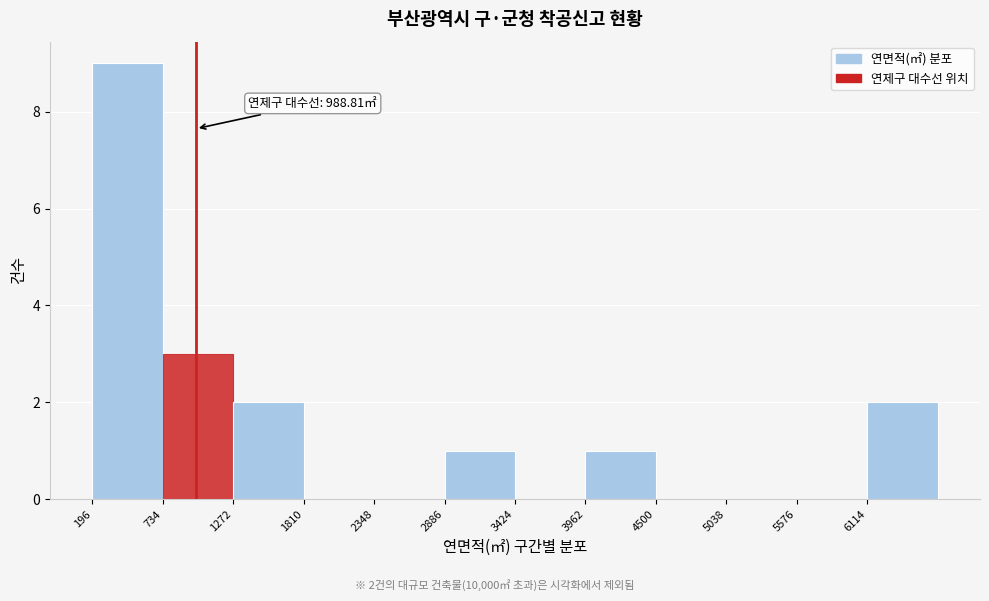

Which range on the x-axis has the tallest bar?

200 to 700